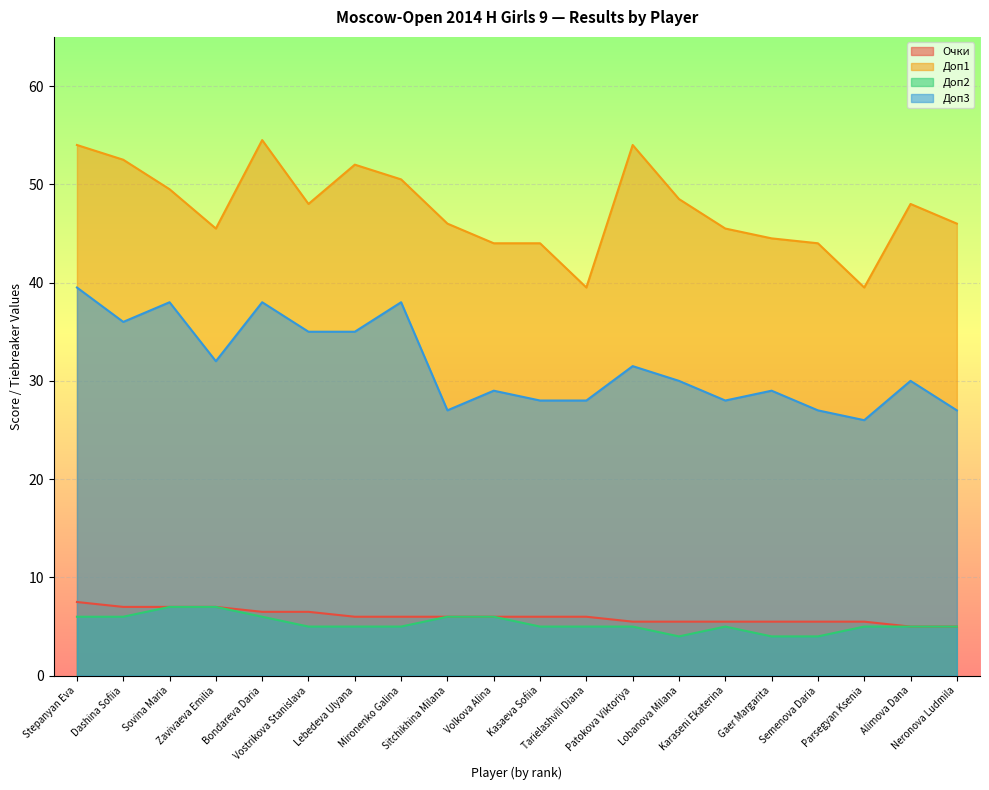

What is the sum of the Доп2 values at Zavivaeva Emilia and Gaer Margarita?

11.0